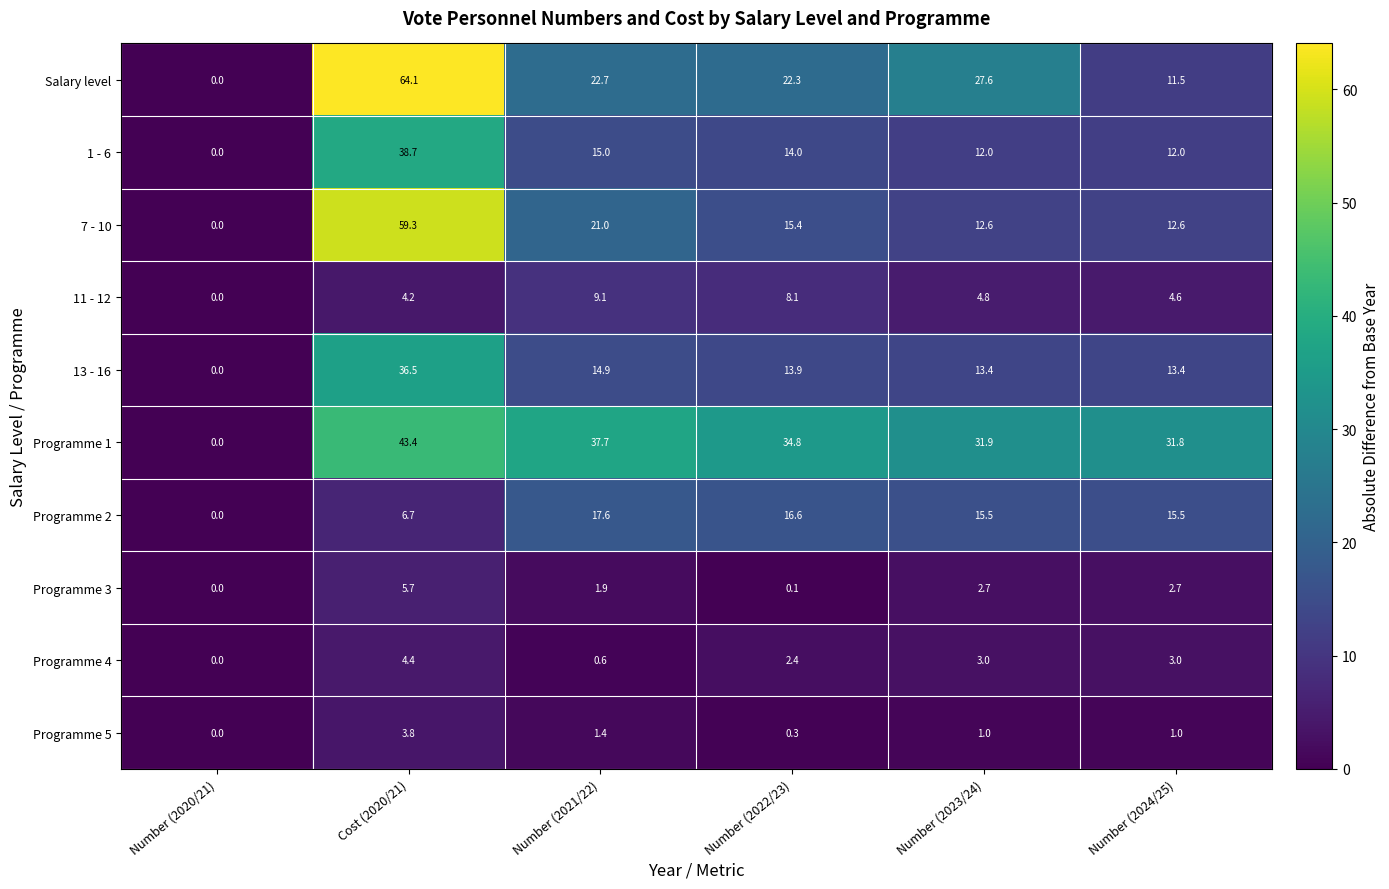

What is the total value across all series at Number (2021/22)?

141.9